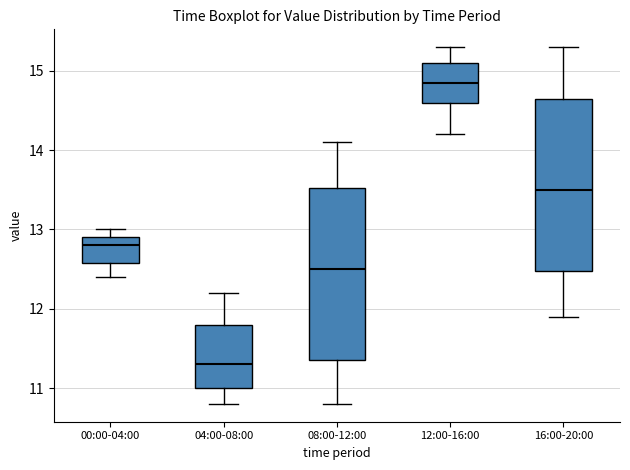

Reading left to right, transcribe this box plot: for each box, give where its median line is, the range the box spans, and where its two whiskers end, as read against the y-axis. The values are not printed on the chart, so give them approximately, as read against the axis.

00:00-04:00: median 12.8, box 12.6 to 12.9, whiskers 12.4 to 13.0
04:00-08:00: median 11.3, box 11.0 to 11.8, whiskers 10.8 to 12.2
08:00-12:00: median 12.5, box 11.4 to 13.5, whiskers 10.8 to 14.1
12:00-16:00: median 14.9, box 14.6 to 15.1, whiskers 14.2 to 15.3
16:00-20:00: median 13.5, box 12.5 to 14.7, whiskers 11.9 to 15.3